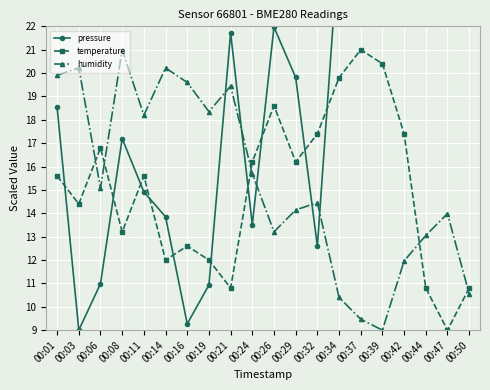

Between which two adjacent categories do pressure and humidity first intersect?

00:19 and 00:21